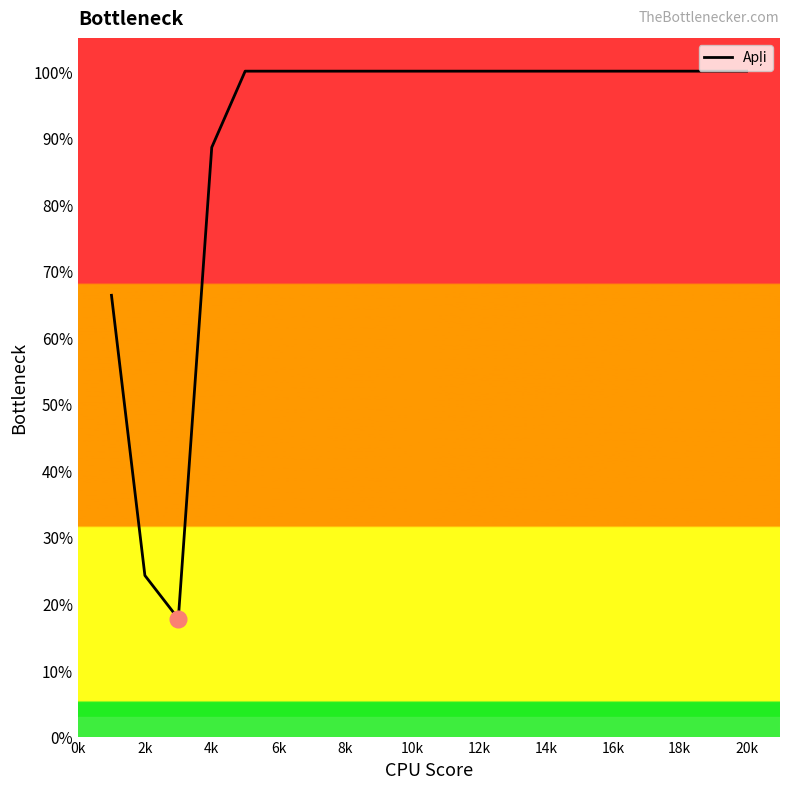

What is the maximum value shown in the chart?

100.0